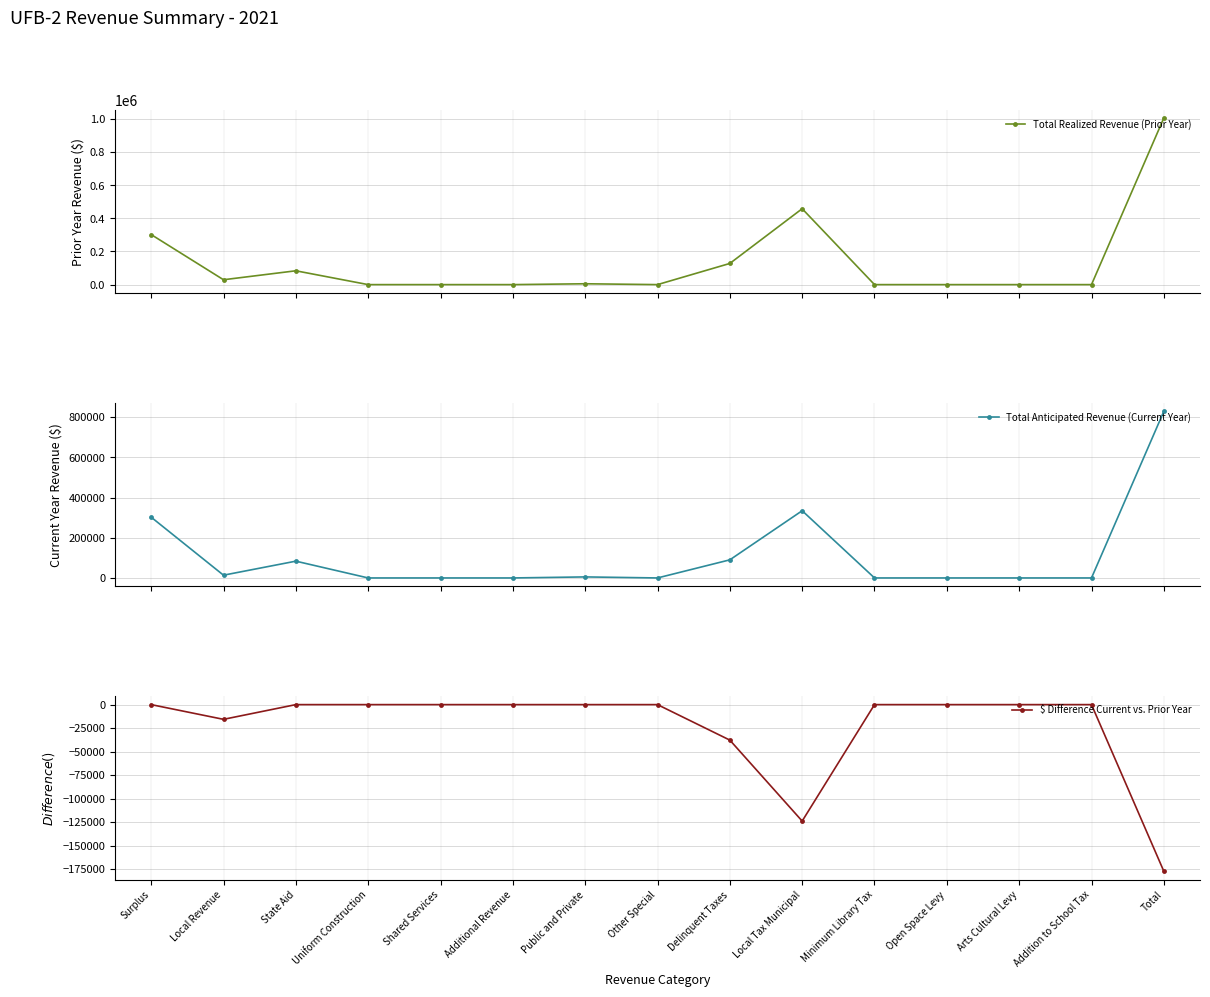

How many data points does each series have?

15